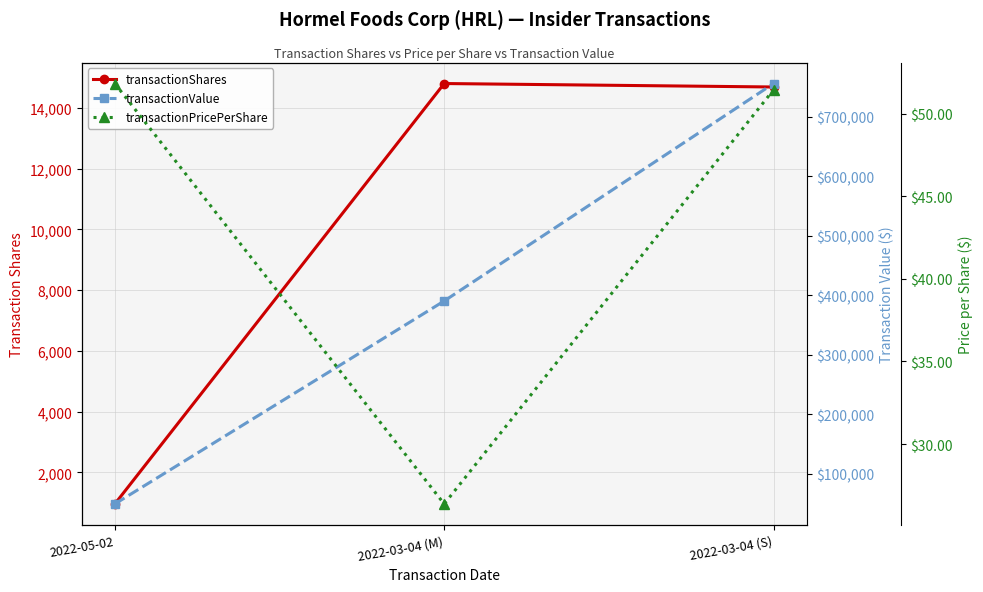

Which series has the largest total across all categories?

transactionValue